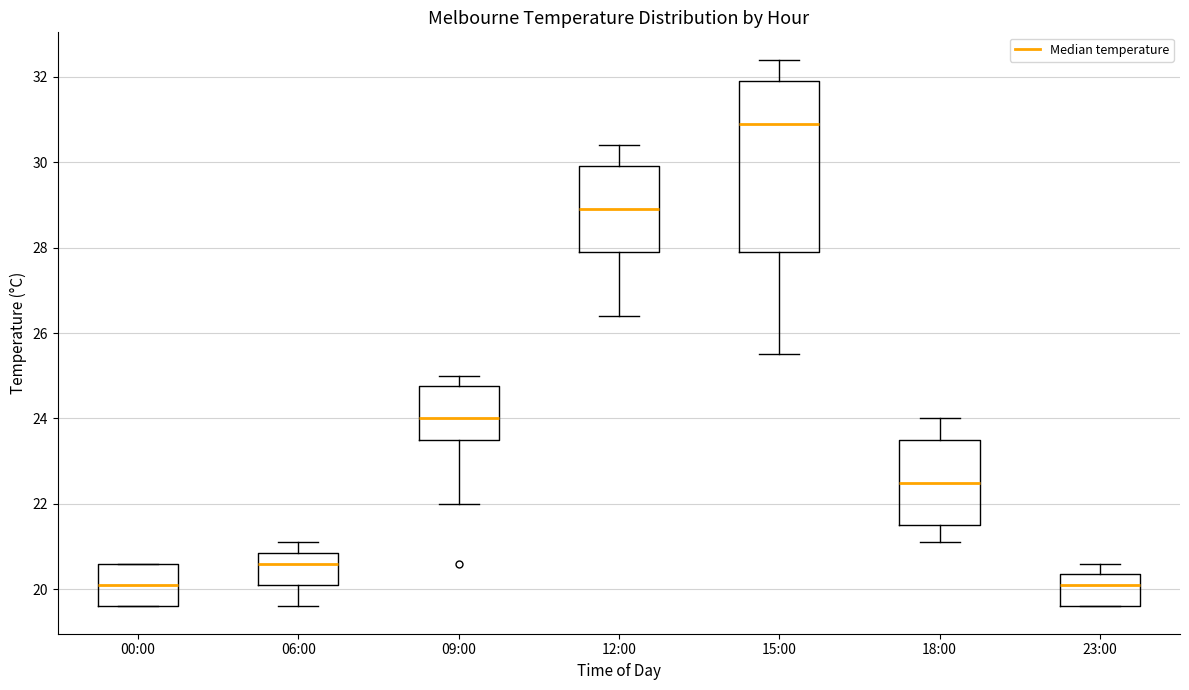

Where does the upper whisker of the box for 12:00 end on the y-axis? The values are not printed on the chart, so give them approximately, as read against the axis.

30.4